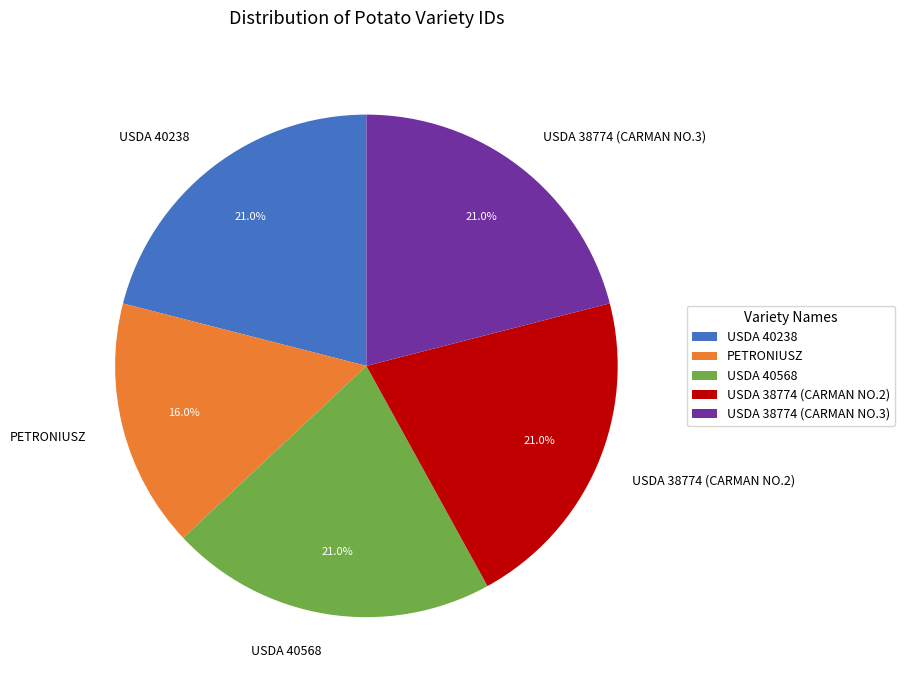

How many segments does this pie chart have?

5